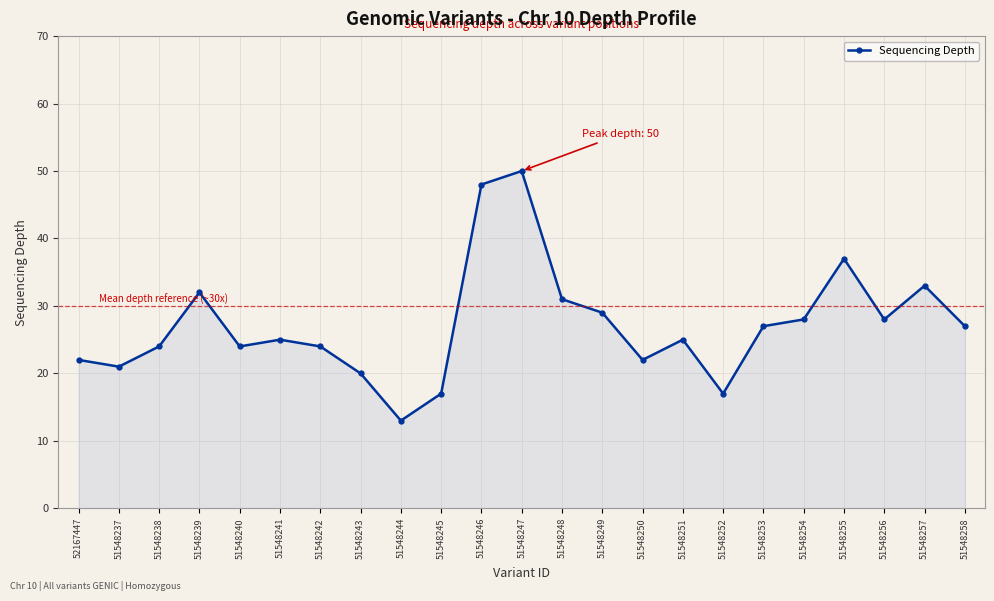

What is the difference between the second highest and minimum values?

35